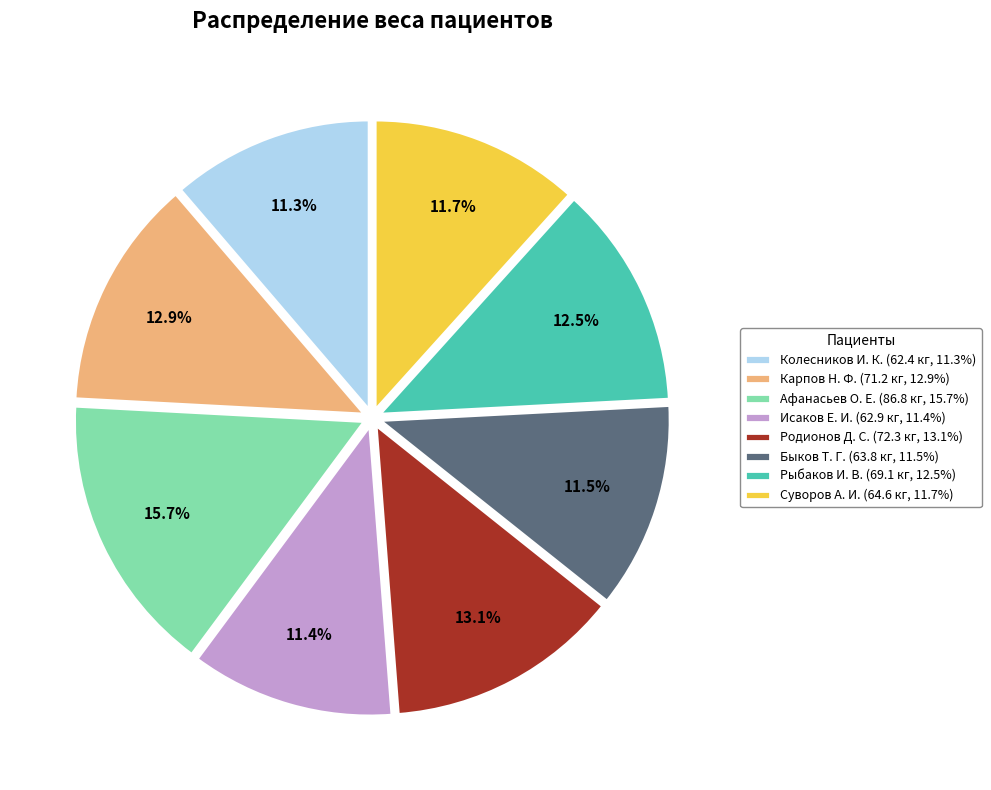

How many segments does this pie chart have?

8